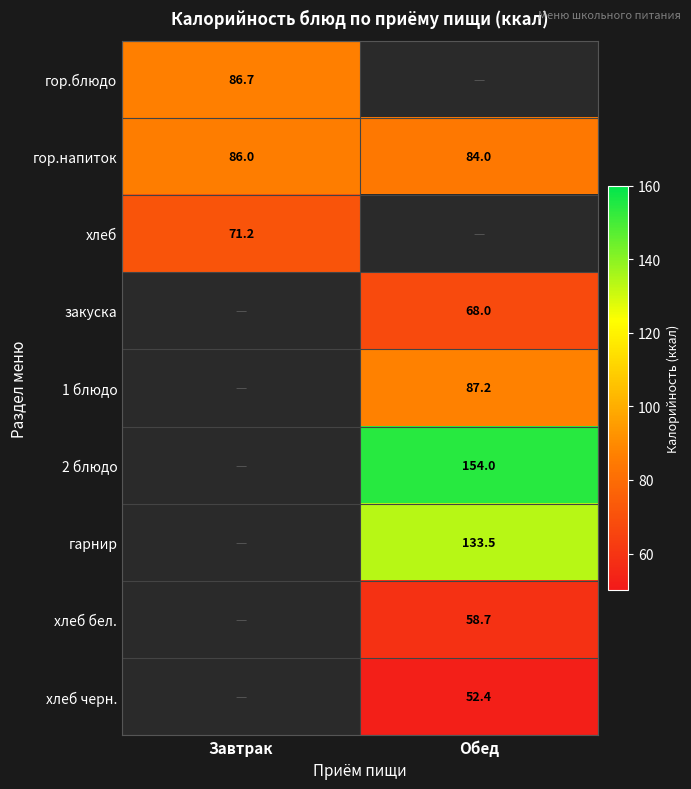

The value of хлеб черн. at Обед is 52.4. True or false?

True